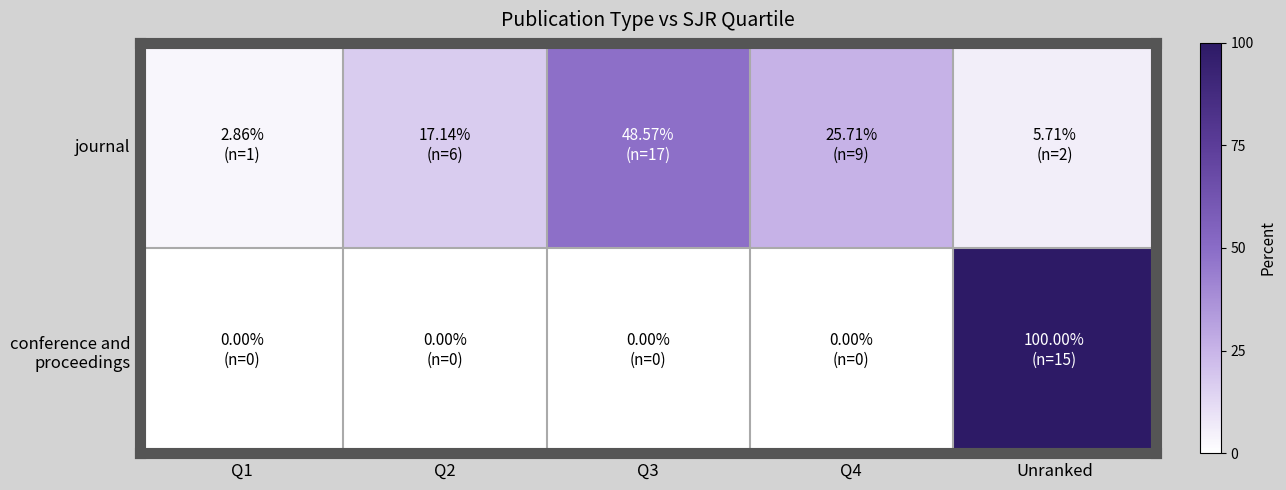

How many series are shown in this chart?

2